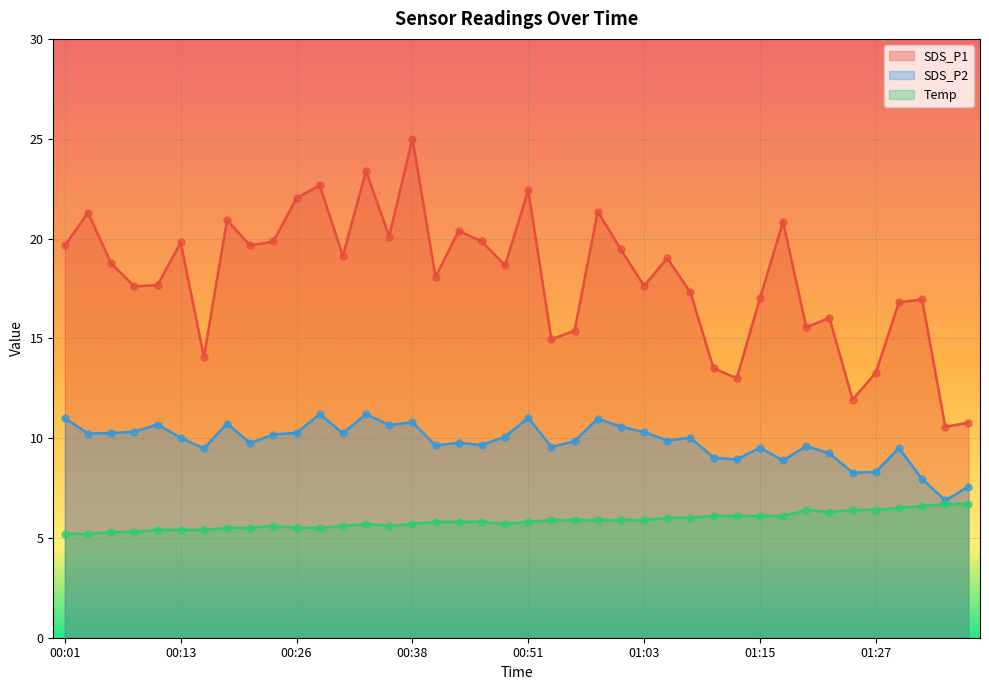

Which series reaches the maximum Y coordinate?

SDS_P1